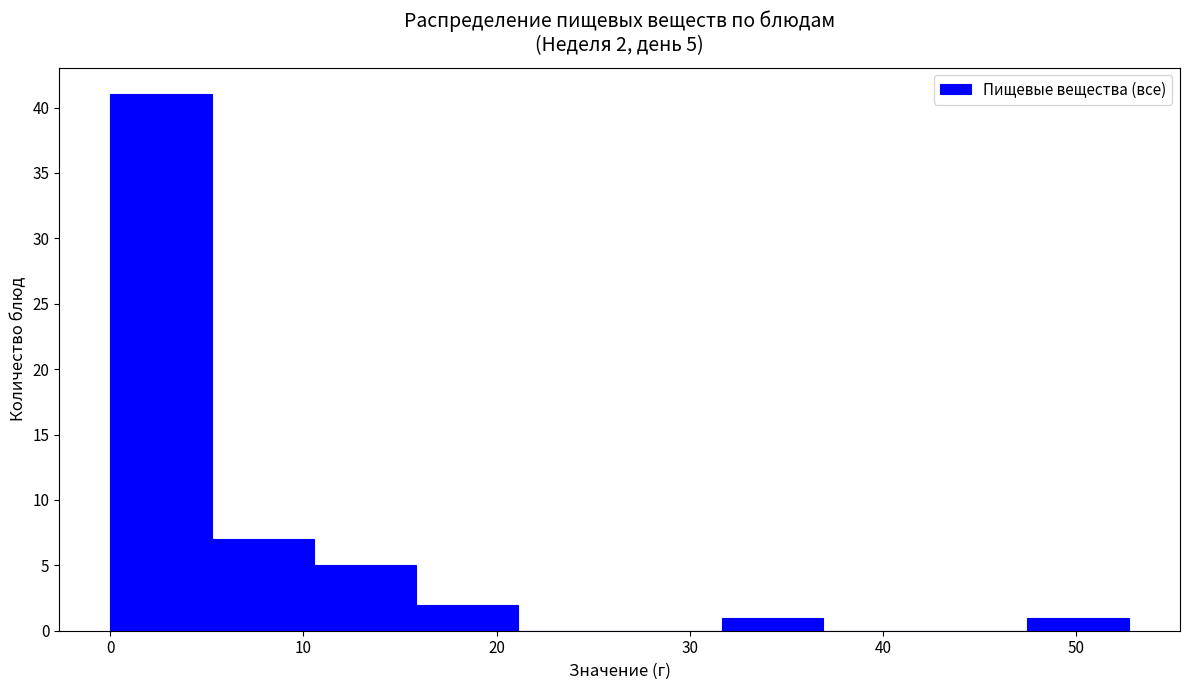

Which range on the x-axis has the tallest bar?

0 to 5